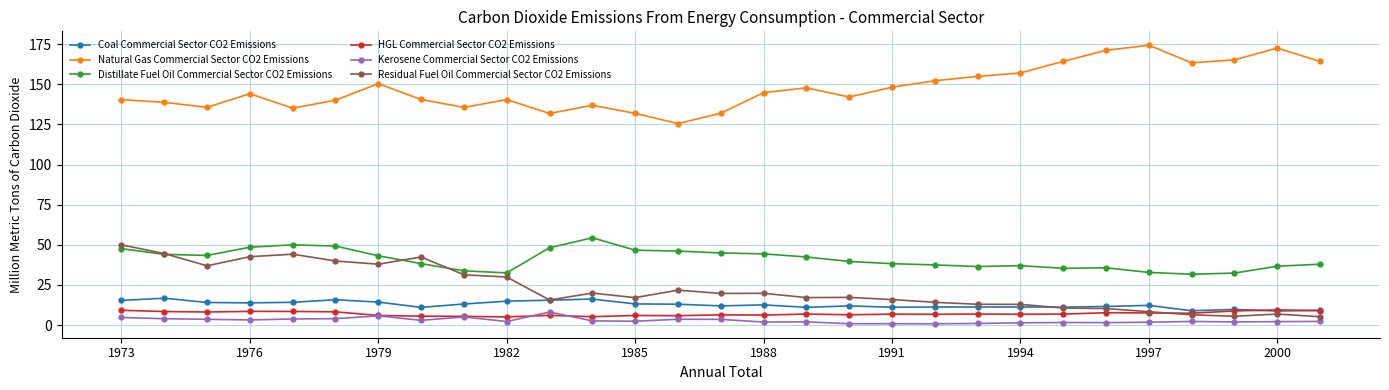

What is the average value of the HGL Commercial Sector CO2 Emissions series?

7.1